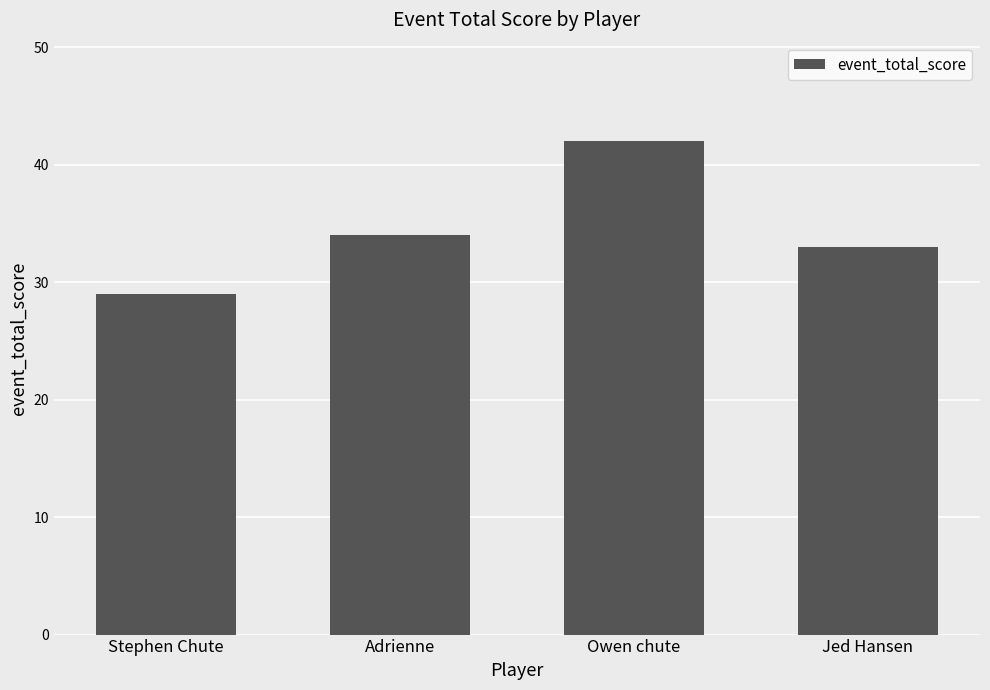

How many bars are there in total?

4